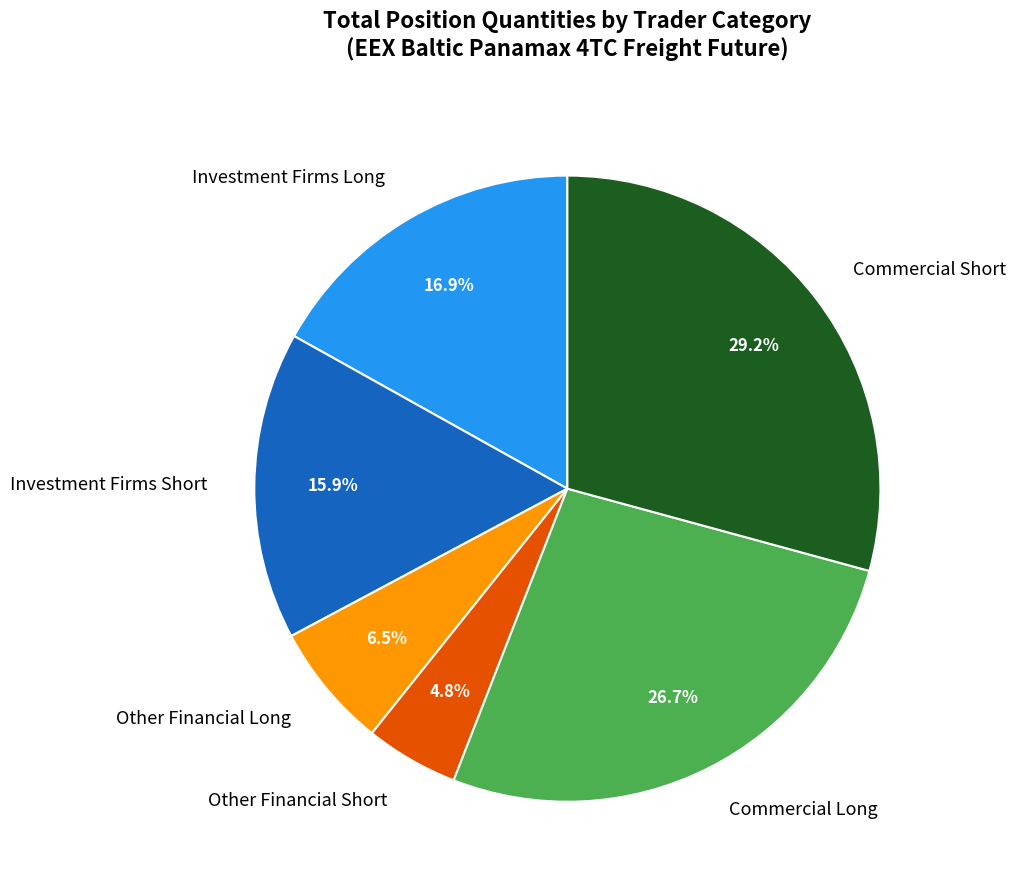

To the nearest percent, what percentage of the pie is Commercial Short?

29%